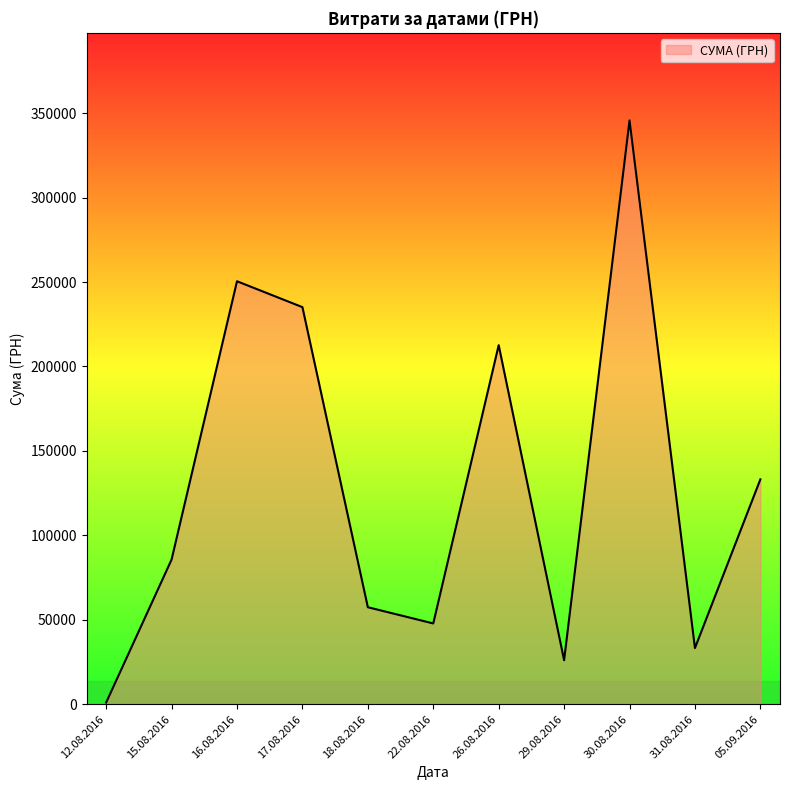

How many lines are shown in the chart?

1